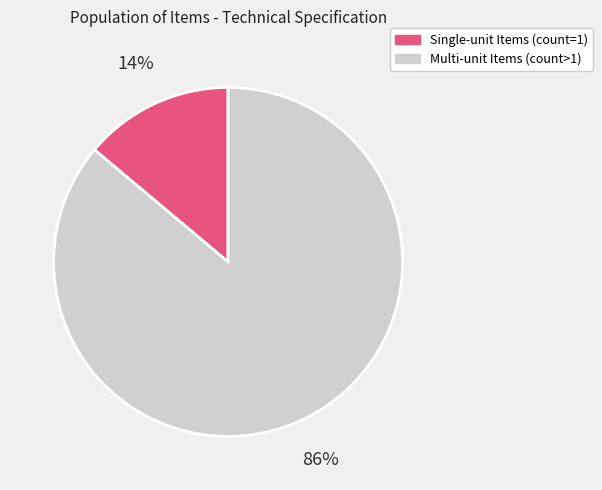

Is there a majority slice in this chart?

Yes